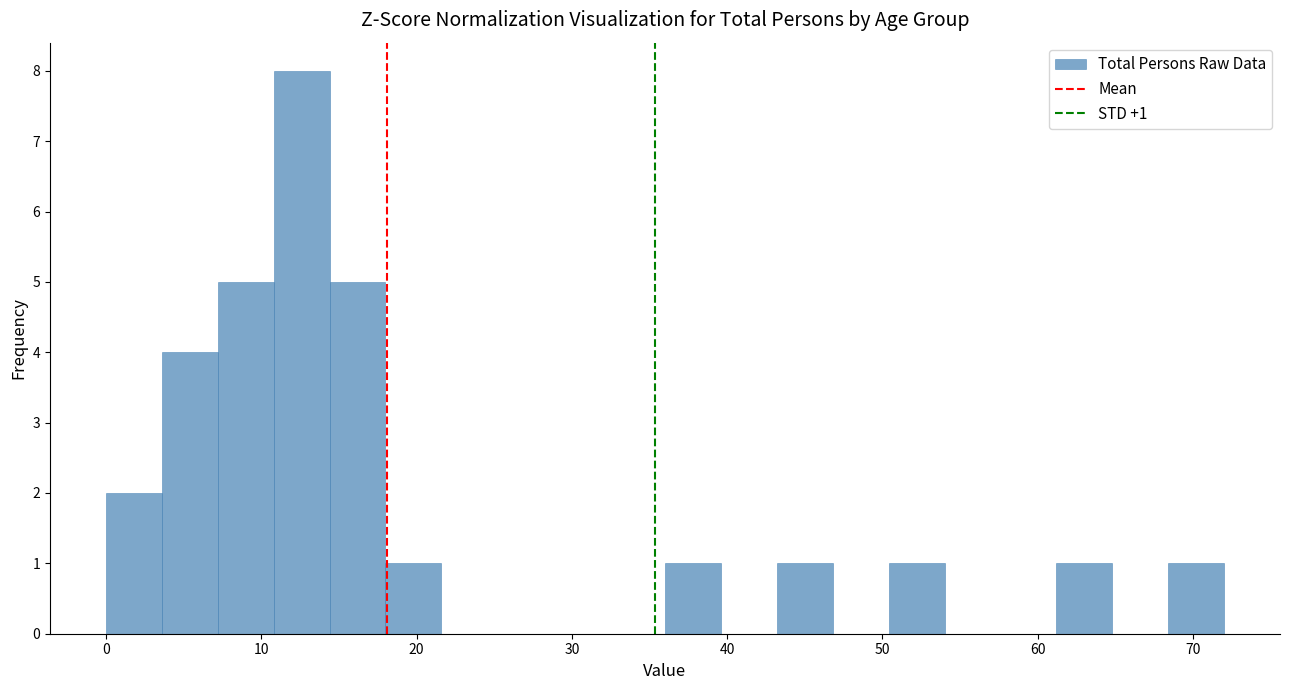

Around what value on the x-axis is the tallest bar? Give the approximate position of its centre, as read against the axis.

13